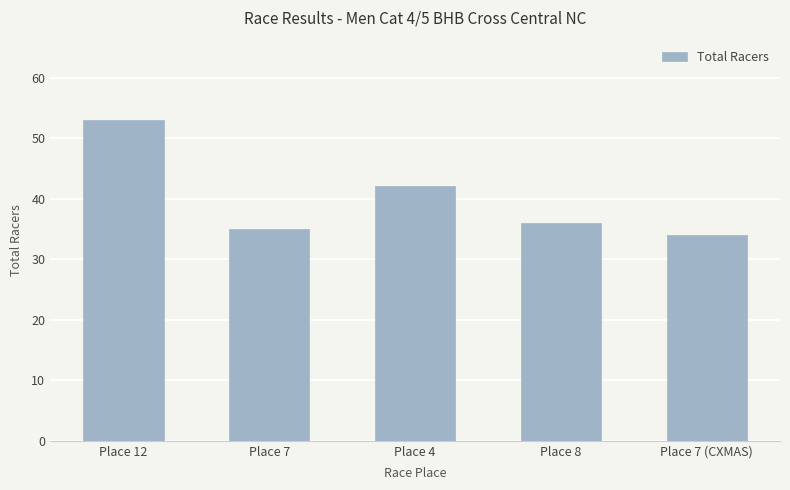

What is the difference between the values at Place 12 and Place 4?

11